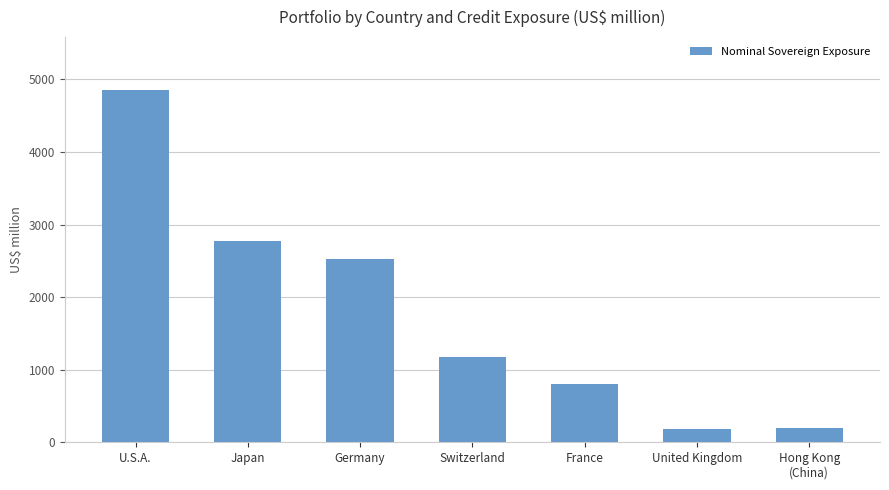

What is the approximate value at Germany?

2527.1